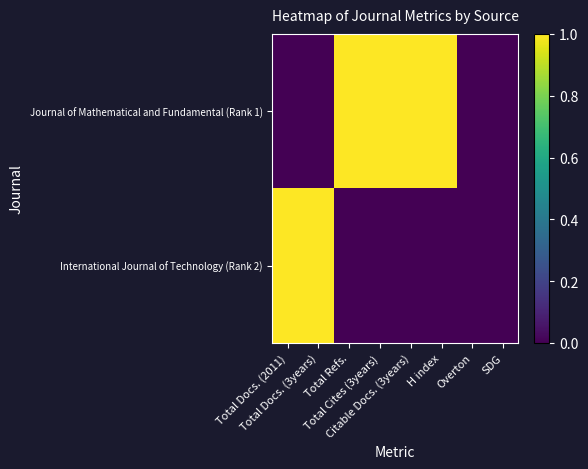

List the series in order of their overall mean, highest first.

Journal of Mathematical and Fundamental (Rank 1), International Journal of Technology (Rank 2)